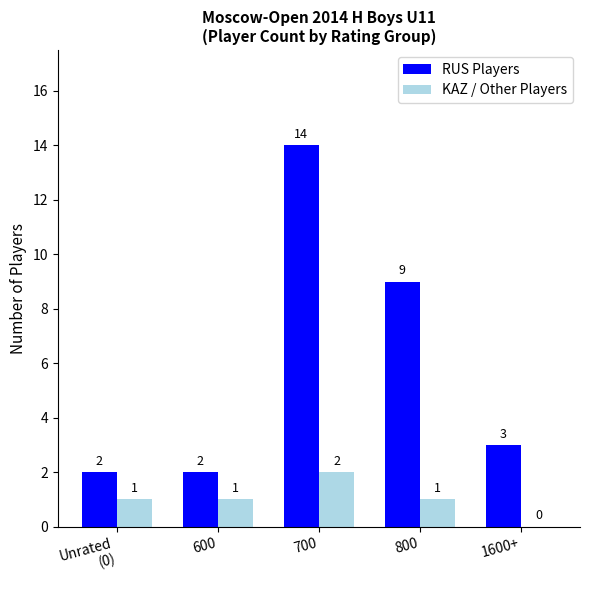

Which series changed the most between 600 and 800?

RUS Players